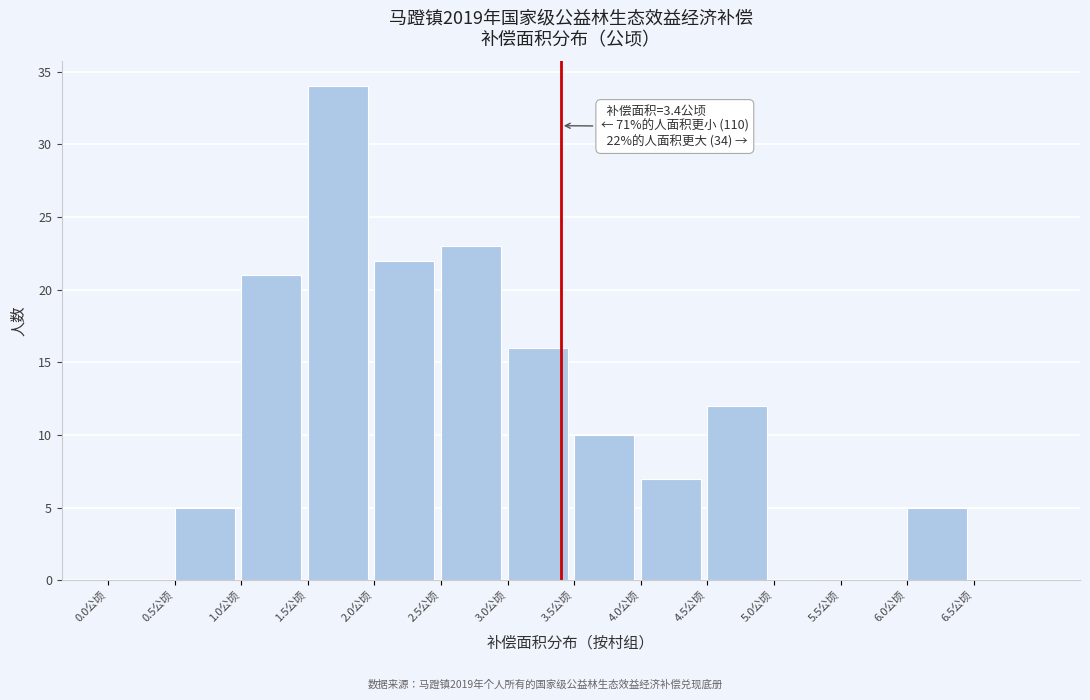

Which range on the x-axis has the tallest bar?

1.5 to 2.0